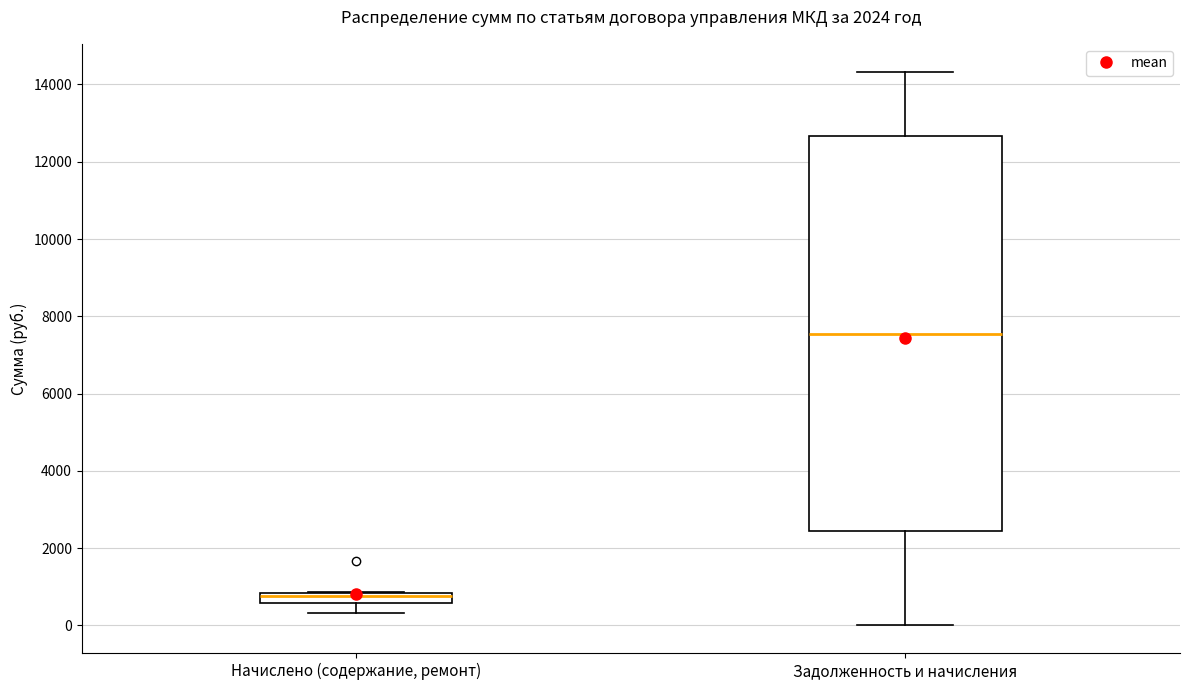

Which box has the highest median line?

Задолженность и начисления